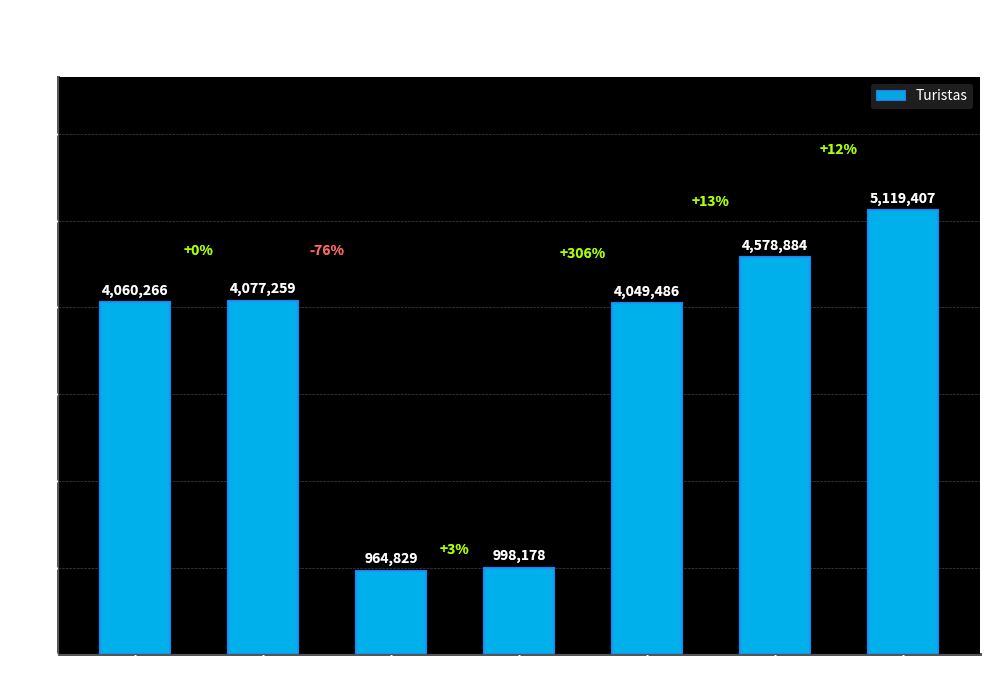

The value at 2022 is 4049486. True or false?

True